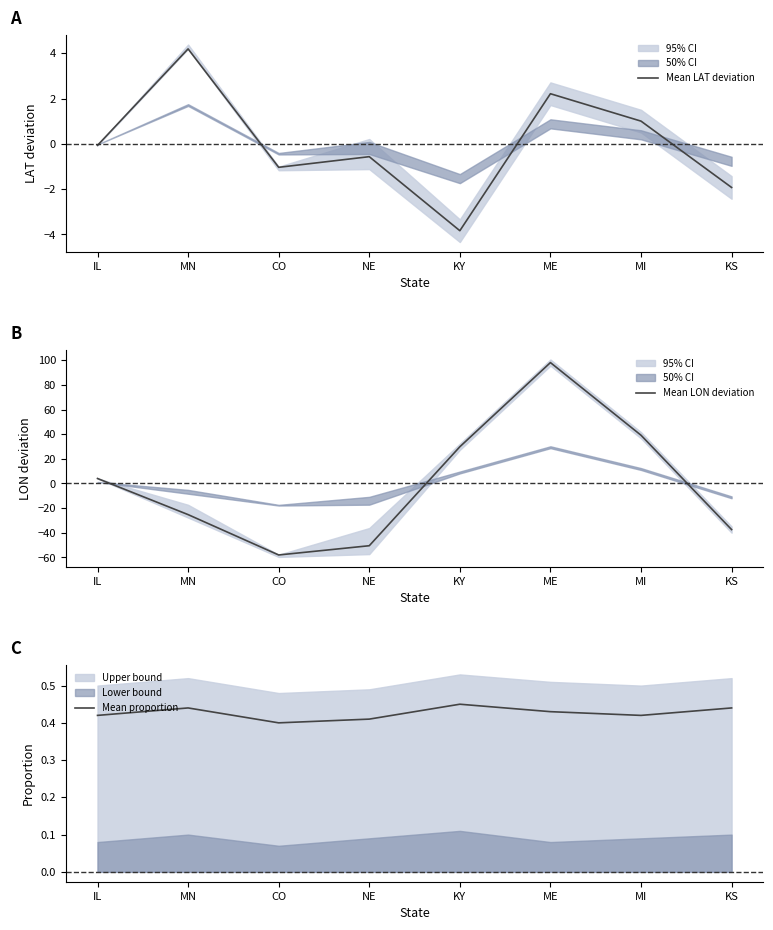

Reading left to right, list all the values displayed in this chart.

Mean LAT deviation: IL=-0.1	MN=4.2	CO=-1.0	NE=-0.6	KY=-3.8	ME=2.2	MI=1.0	KS=-1.9
Mean LON deviation: IL=4.1	MN=-25.2	CO=-58.0	NE=-50.5	KY=29.8	ME=98.1	MI=39.2	KS=-37.4
Mean proportion: IL=0.4	MN=0.4	CO=0.4	NE=0.4	KY=0.5	ME=0.4	MI=0.4	KS=0.4